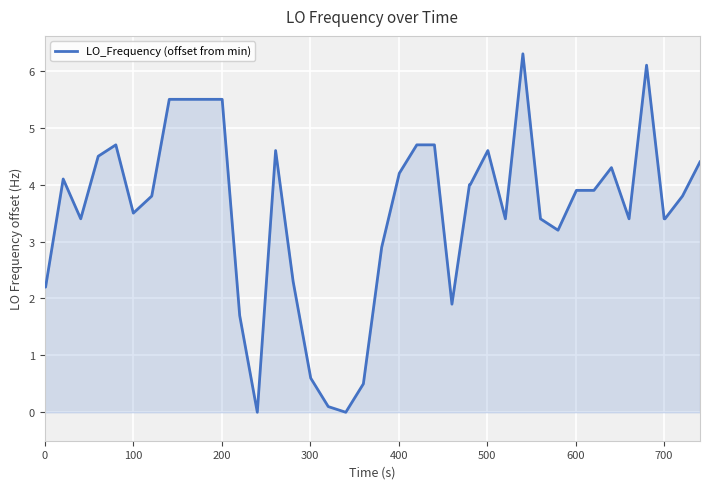

True or false: the data has more than 0 interior local peaks.

True